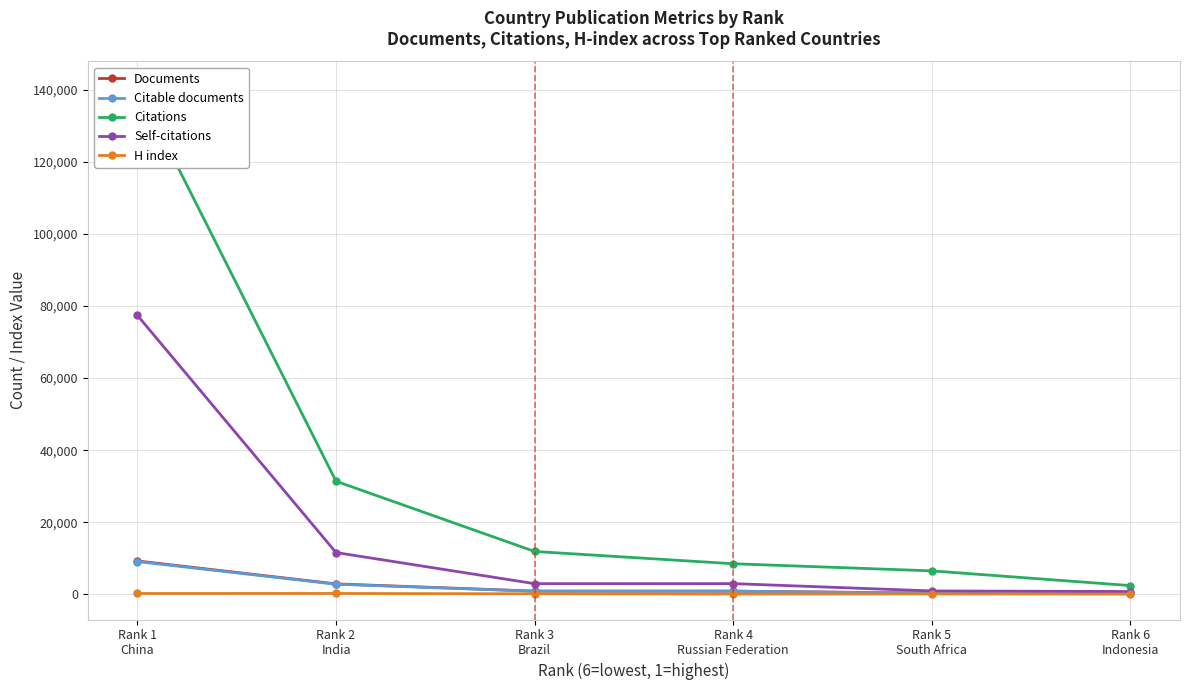

Which series has the largest range (max minus min)?

Citations